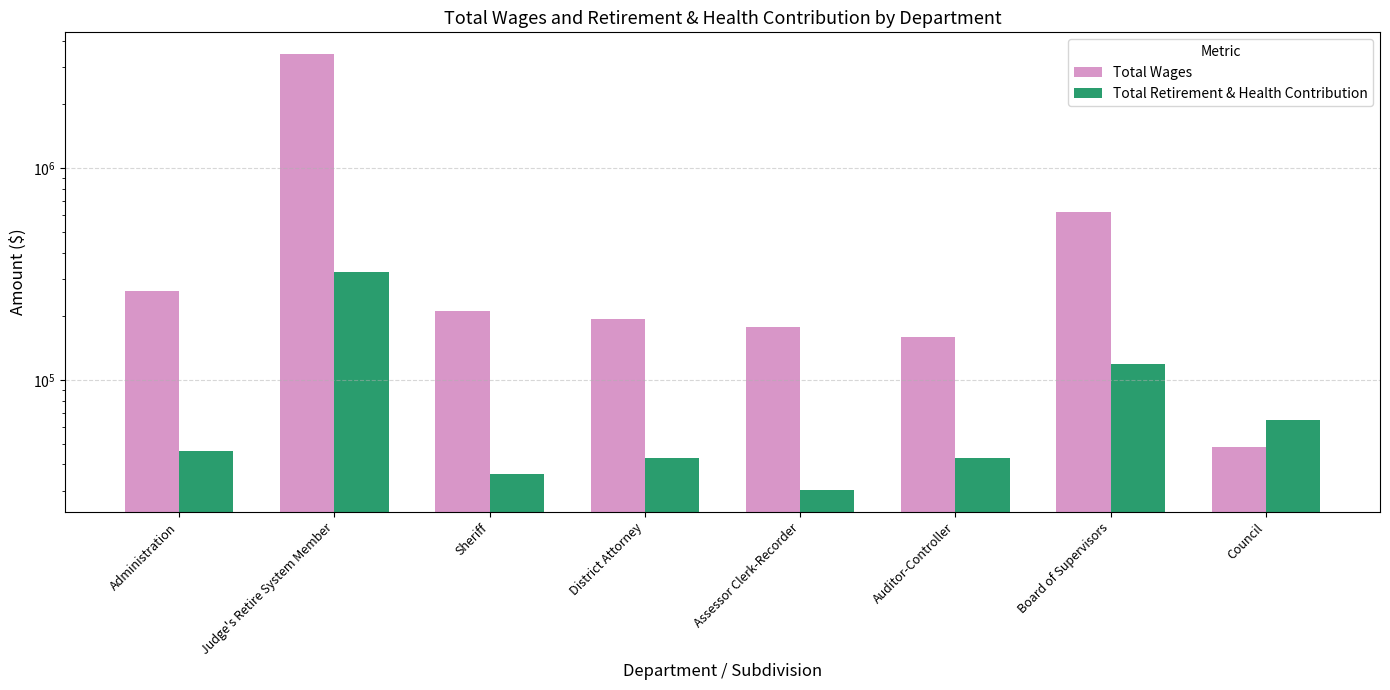

Reading right to left, list all the values displayed in this chart.

Total Wages: 48304	619461	159937	177621	194301	211134	3453407	262691
Total Retirement & Health Contribution: 64845	119391	43015	30268	43001	36025	322150	46545